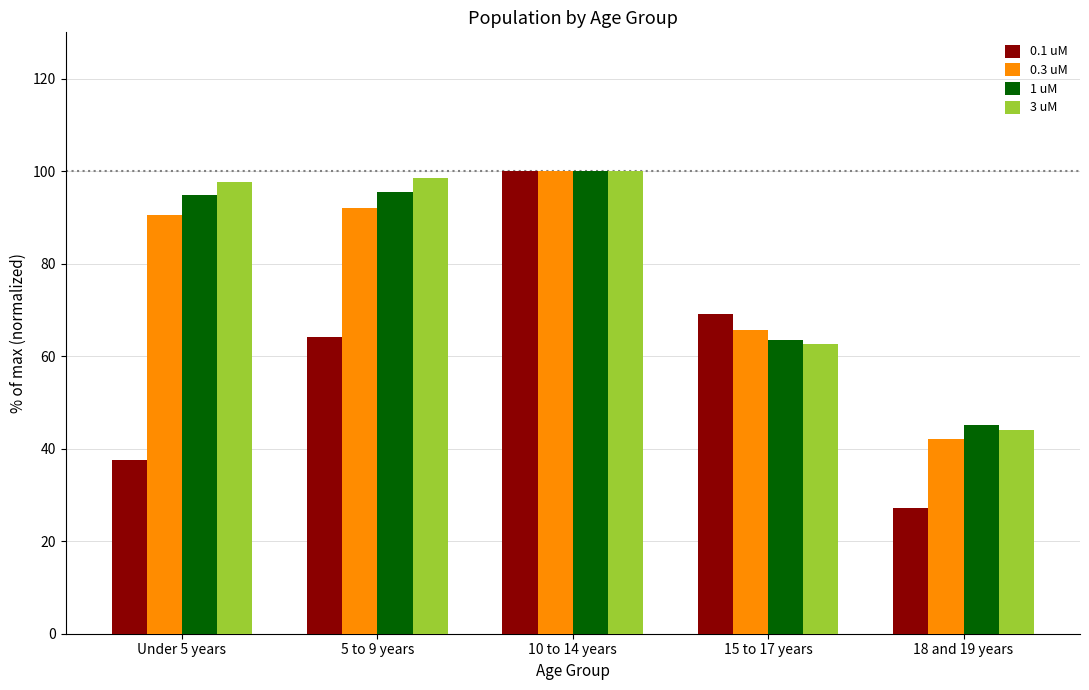

What is the label of the 3rd bar from the right?

10 to 14 years